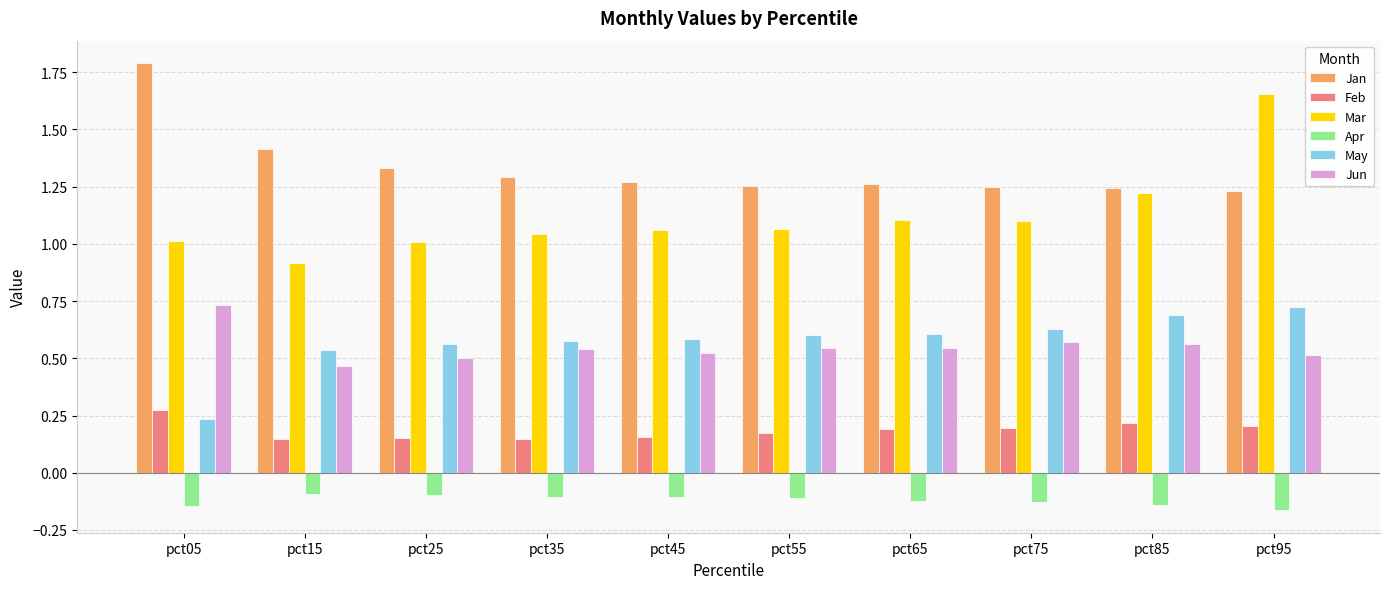

What is the total value across all series at pct85?

3.8